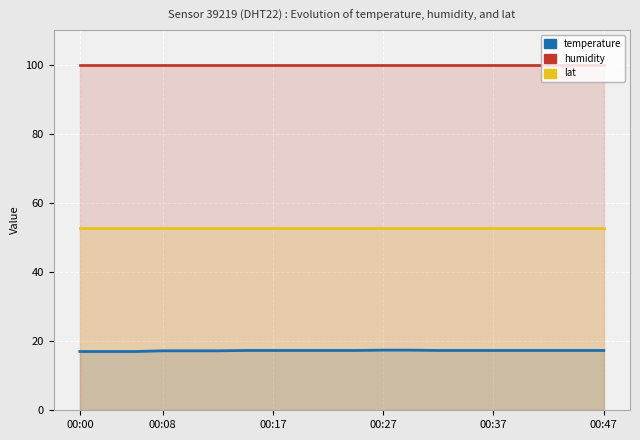

Which category has the highest value in the lat series?

00:00